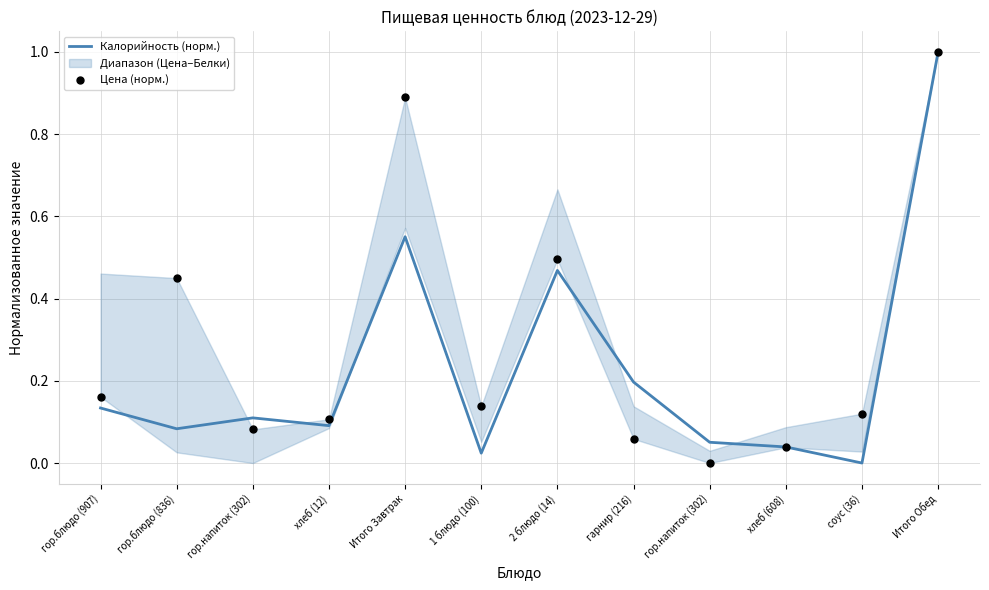

Is the value of Цена (норм.) at 2 блюдо (14) greater than the value of Калорийность (норм.) at 1 блюдо (100)?

Yes